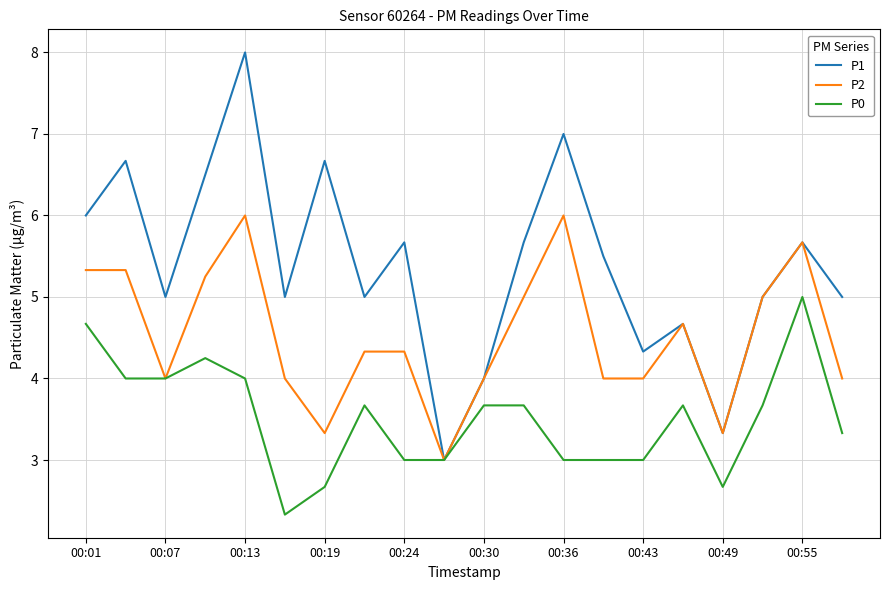

Rank the series by their maximum value, from highest to lowest.

P1, P2, P0